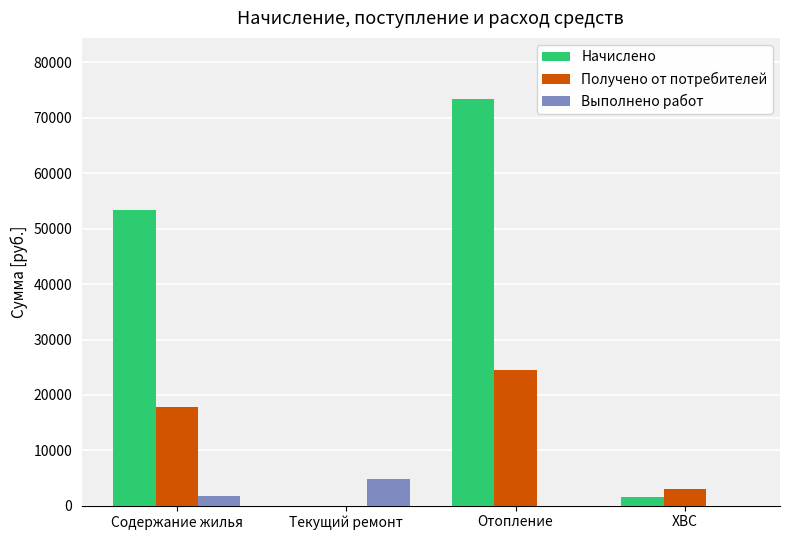

What is the sum of all Выполнено работ values?

6692.0